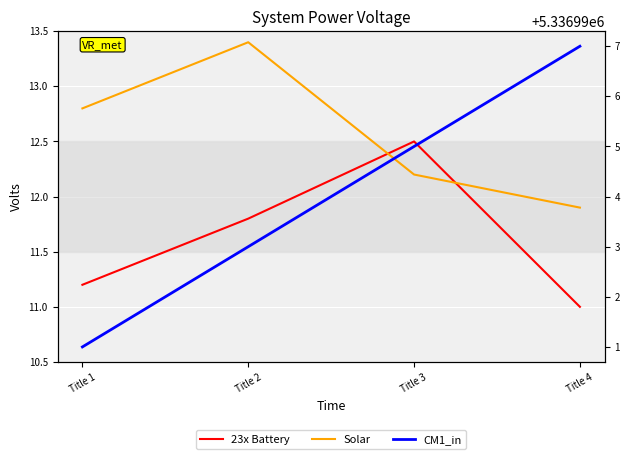

True or false: 23x Battery has a value of 11.8 at Title 2.

True